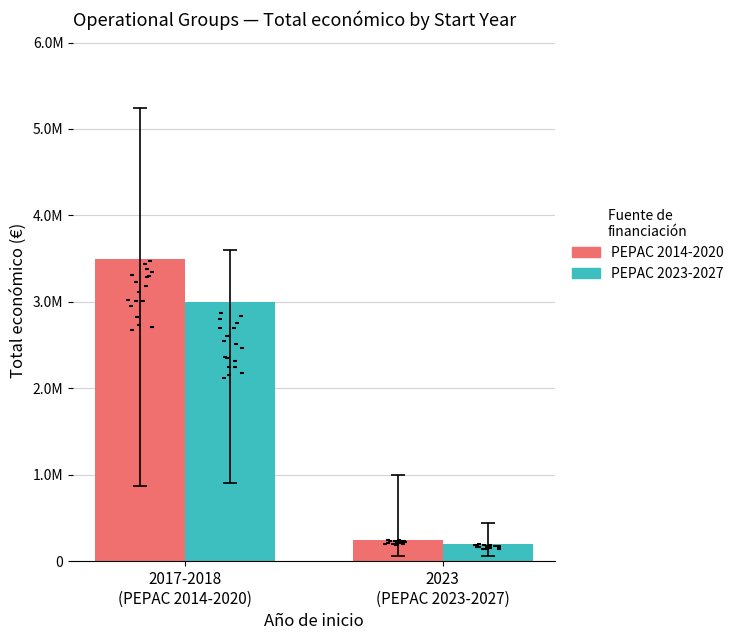

What is the total value across all series at 2023
(PEPAC 2023-2027)?

450000.0